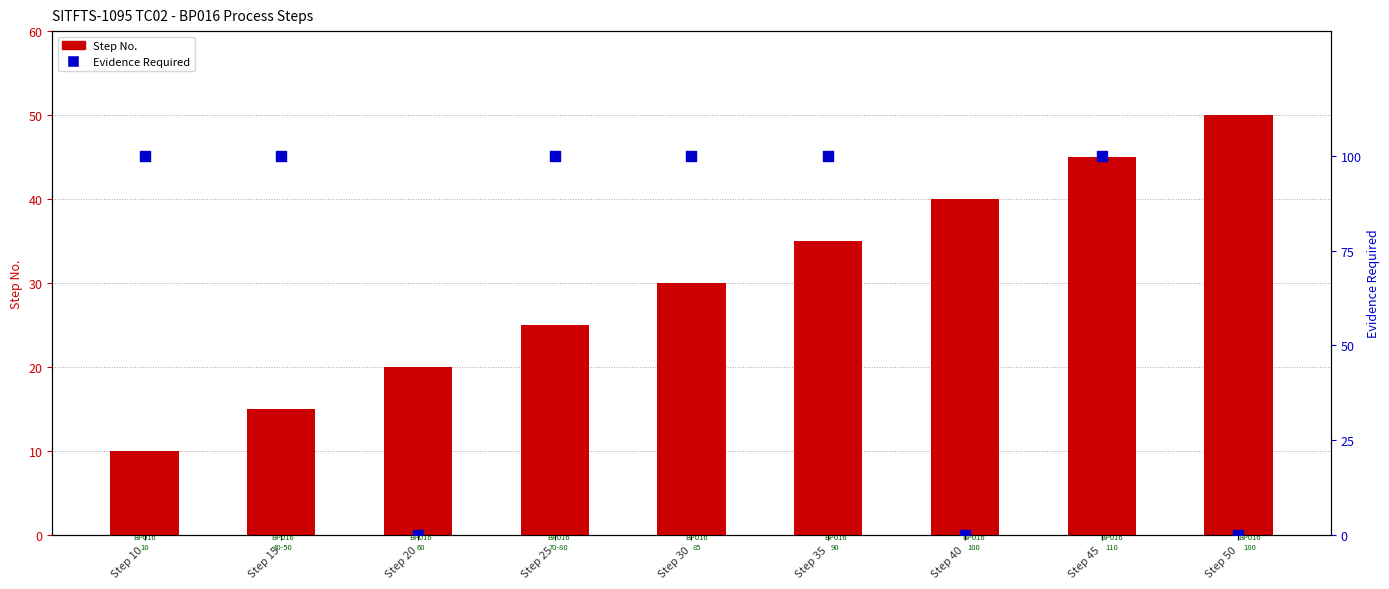

Which series reaches the maximum Y coordinate?

Evidence Required (%)